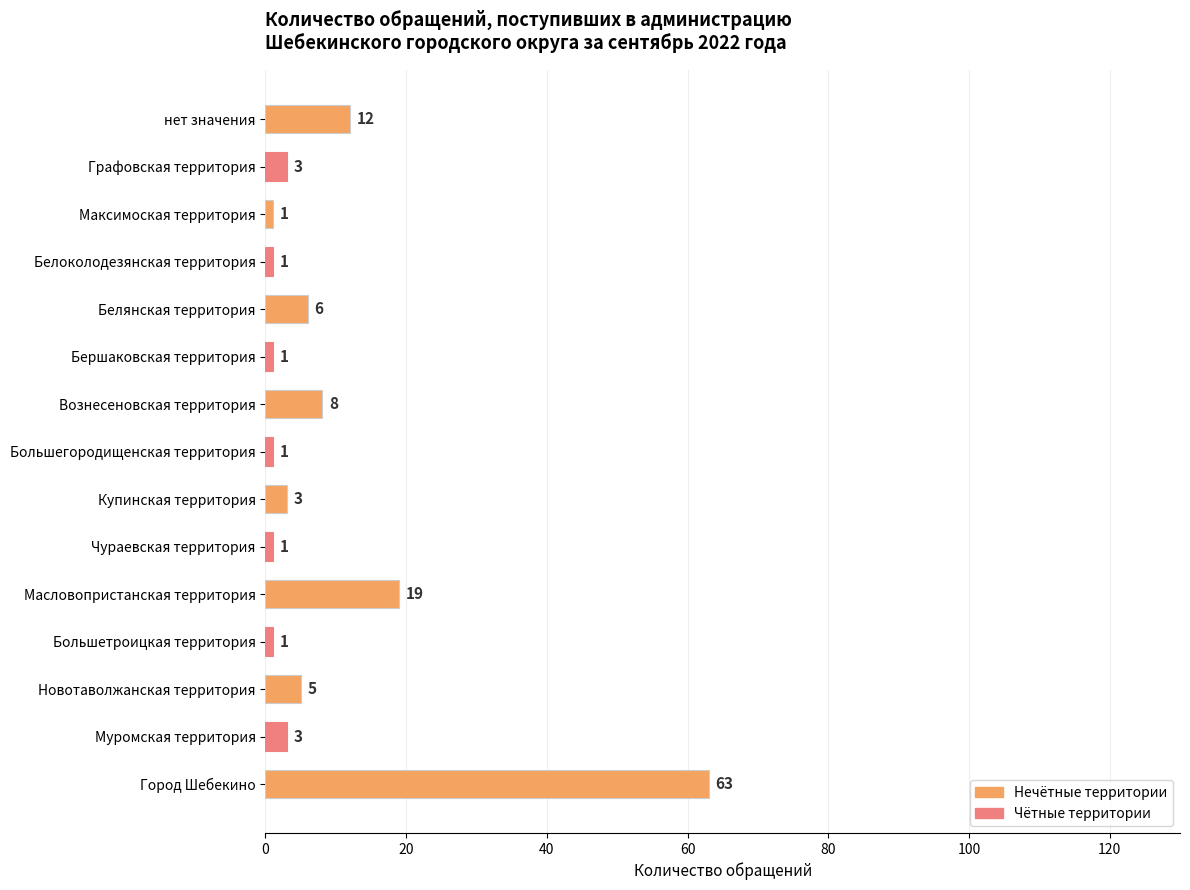

What is the ratio of the value at Большегородищенская территория to the value at Графовская территория?

0.3